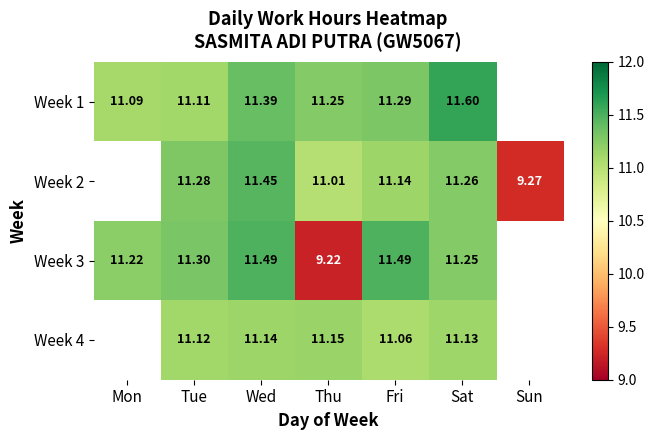

At which category does the chart reach its peak across all series?

Sat